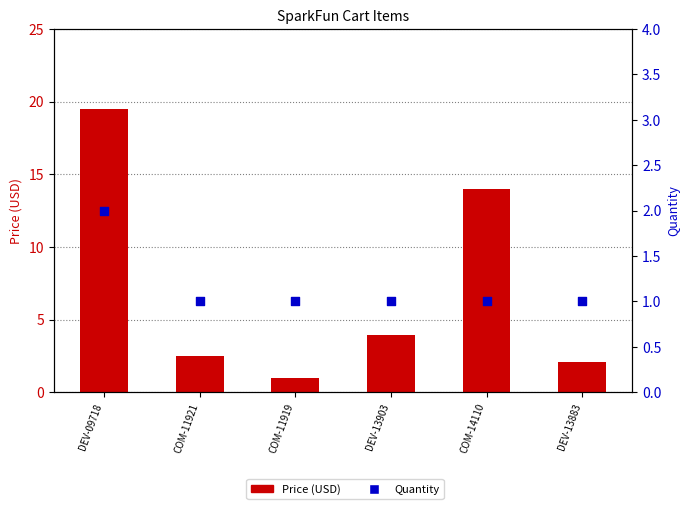

At how many categories does at least one series exceed 16?

1